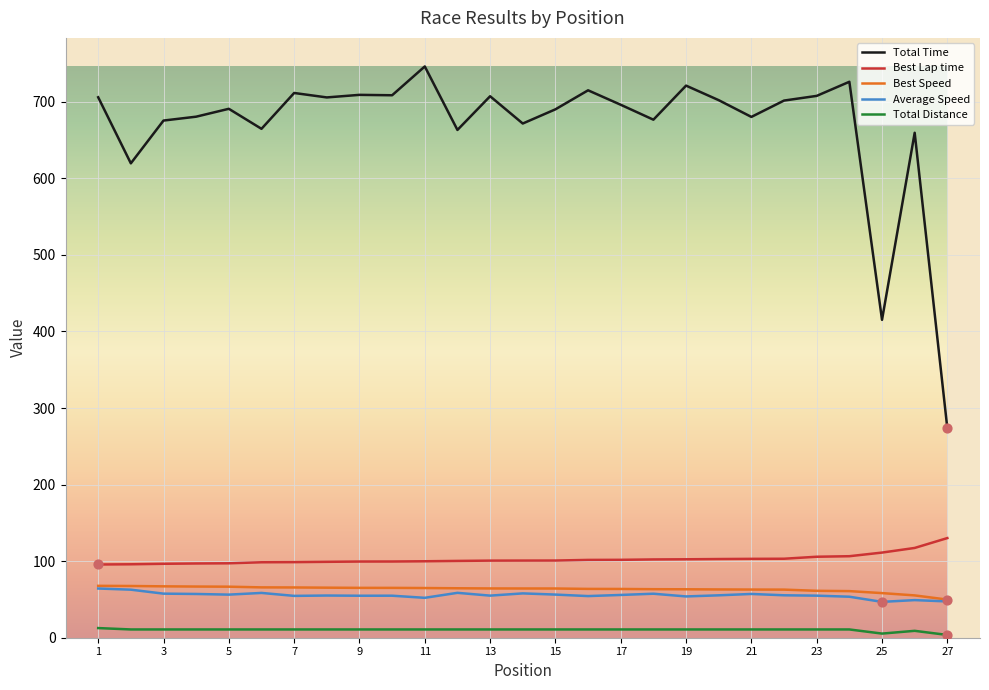

Which series has the largest total across all categories?

Total Time